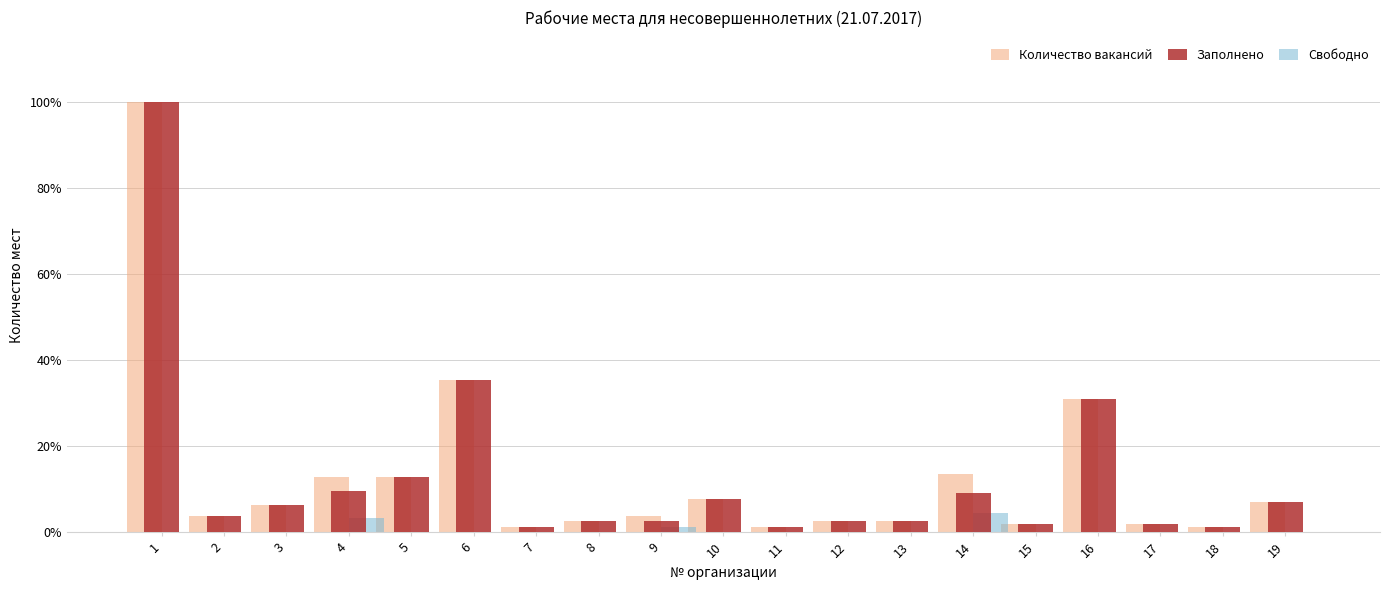

What is the highest value of the Заполнено series?

100.0